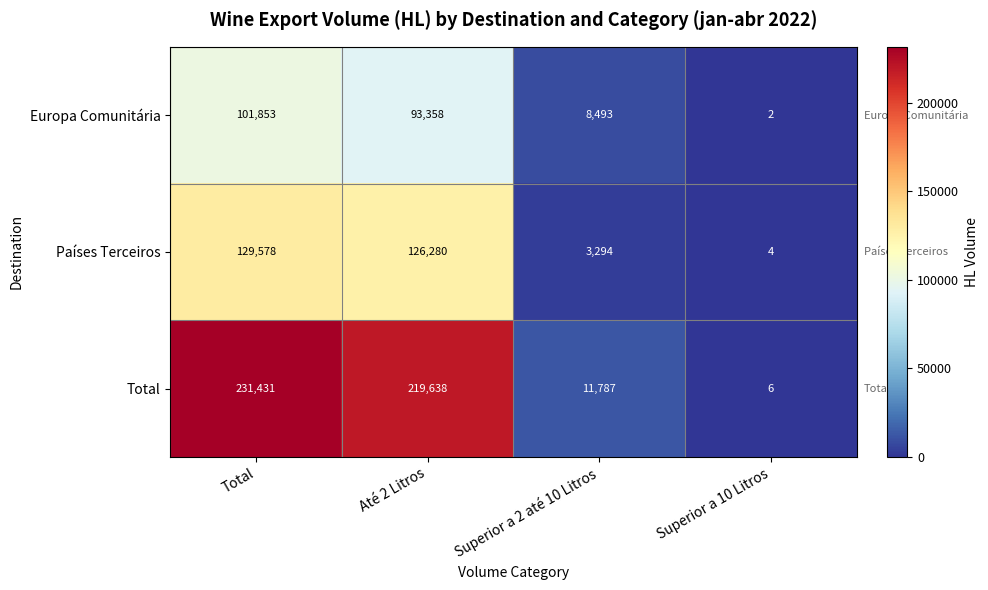

What is the total value across all series at Superior a 10 Litros?

12